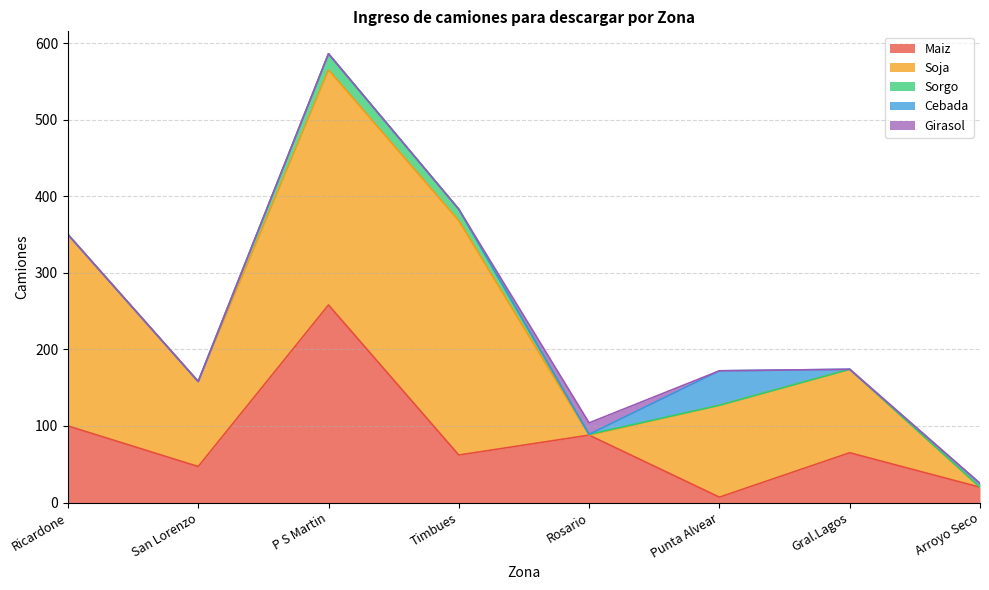

Rank the series by their maximum value, from highest to lowest.

Soja, Maiz, Cebada, Sorgo, Girasol